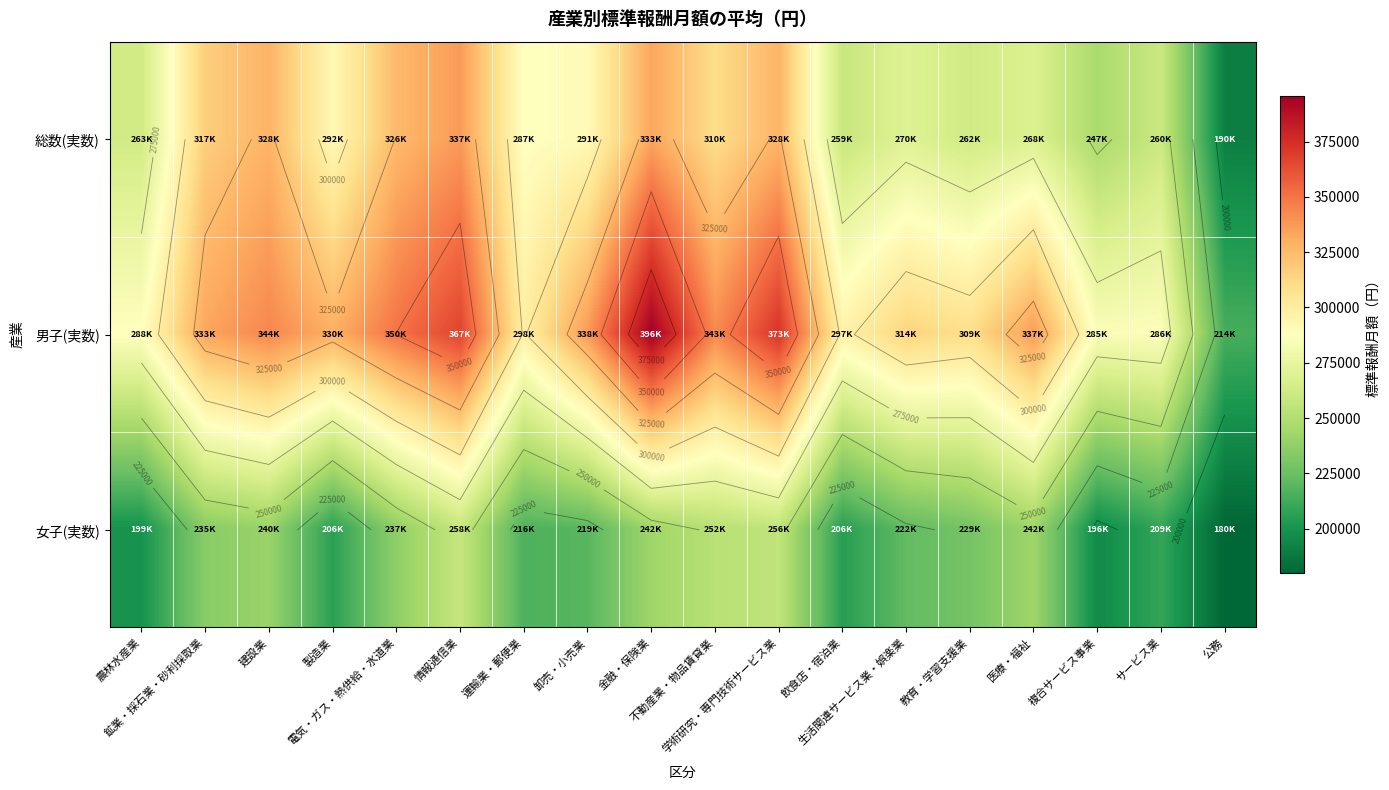

What is the difference between the maximum and second lowest values in the 男子(実数) series?

110621.6